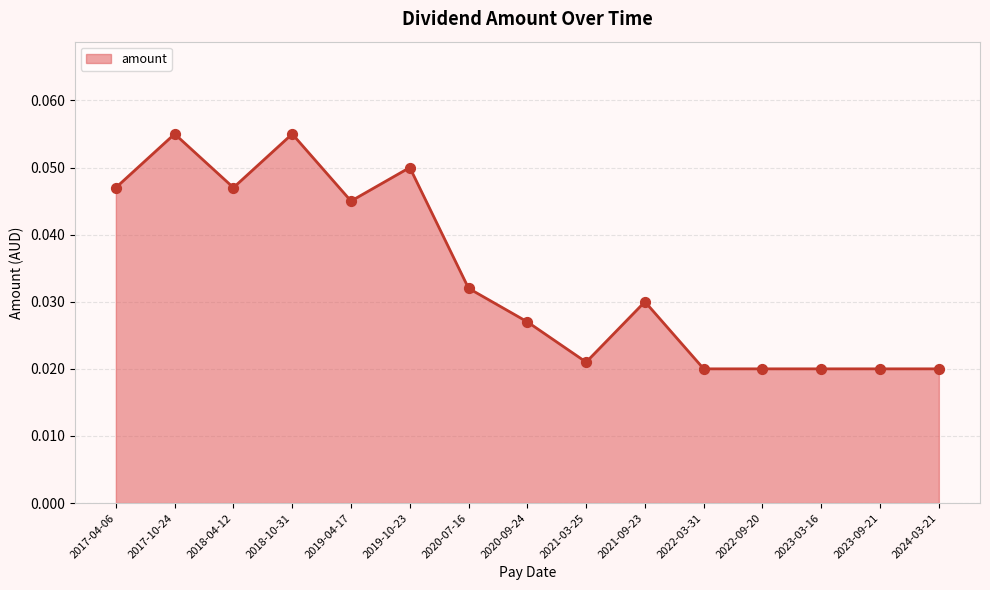

Between 2018-10-31 and 2019-10-23, which is larger?

2018-10-31